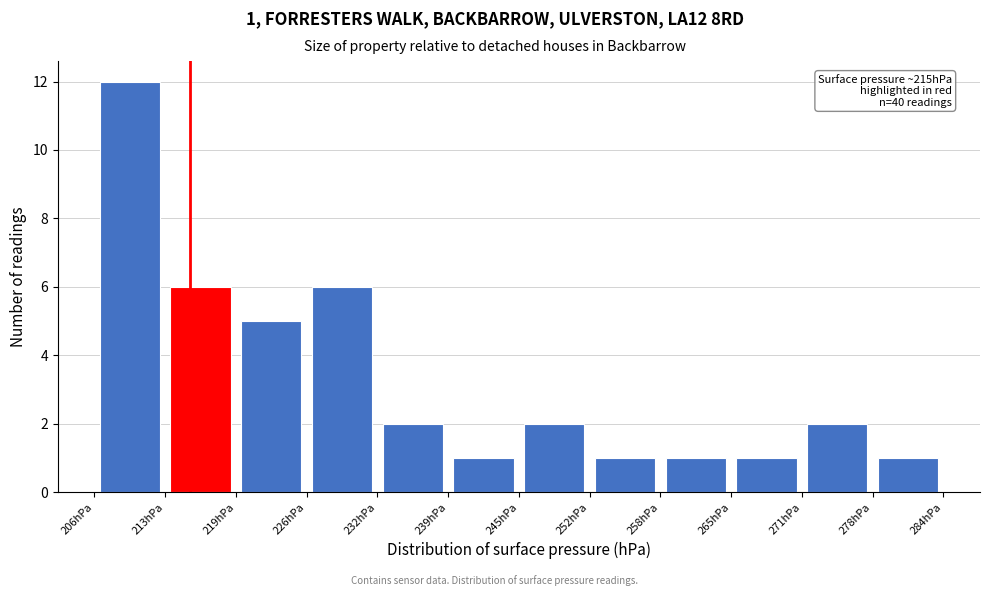

Over which range of the x-axis is the bar tallest?

206 to 213